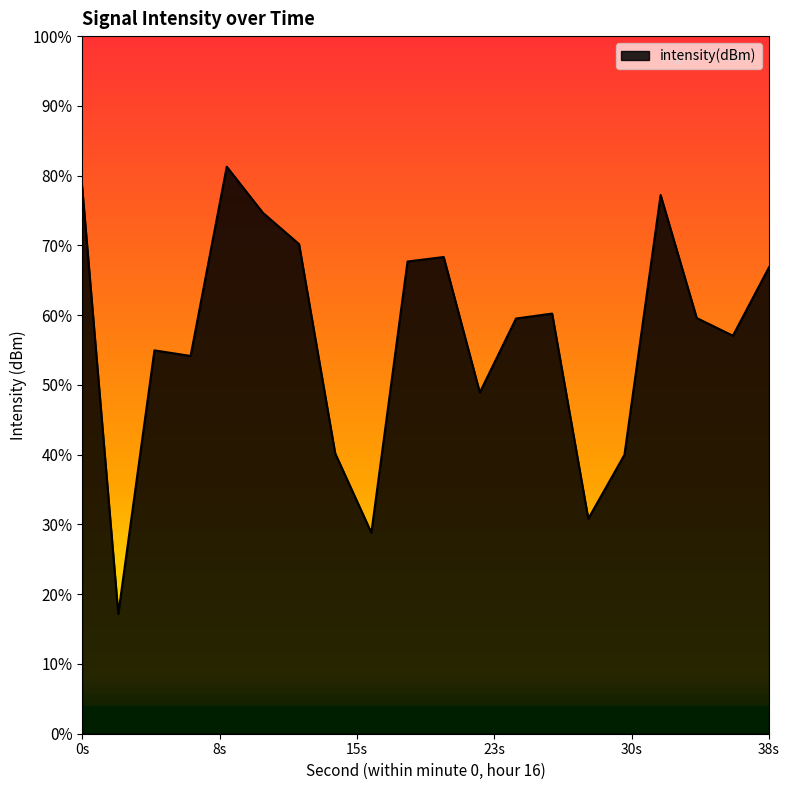

How many interior local valleys (lower than both neighbors) does the data have?

6